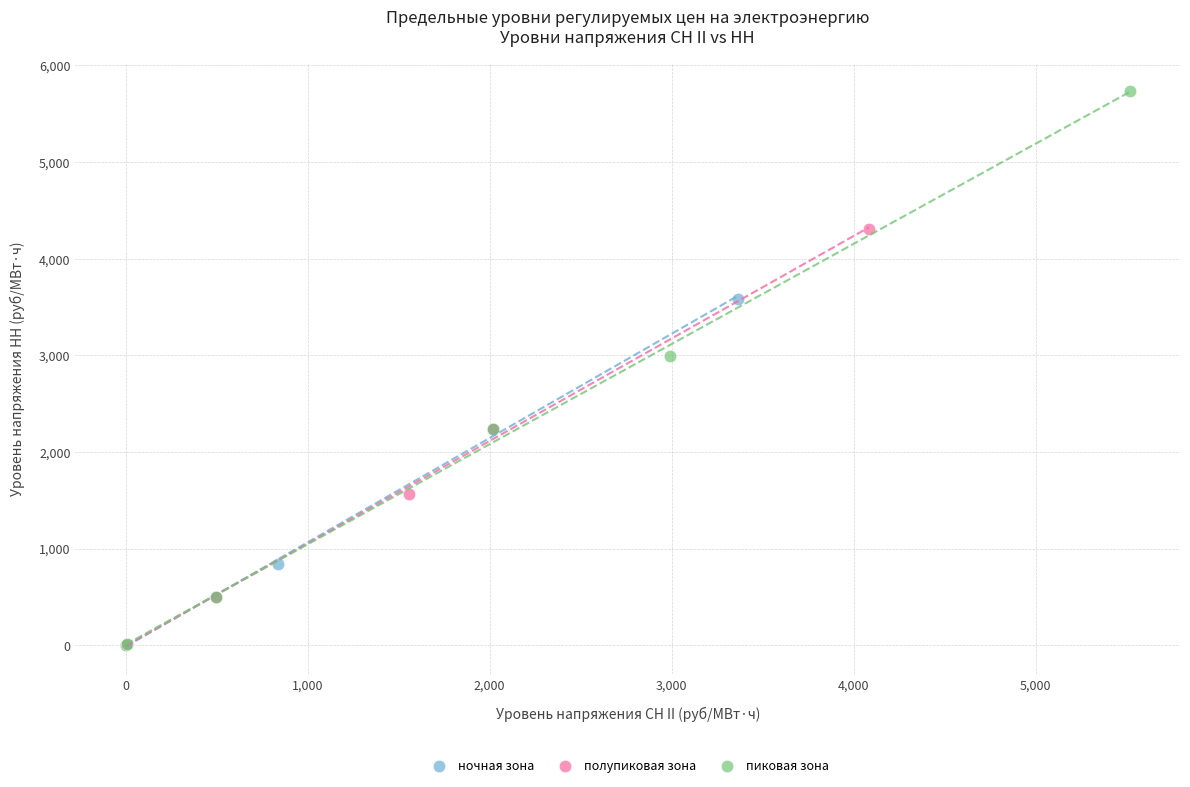

Which series has the largest Y range (max minus min)?

пиковая зона